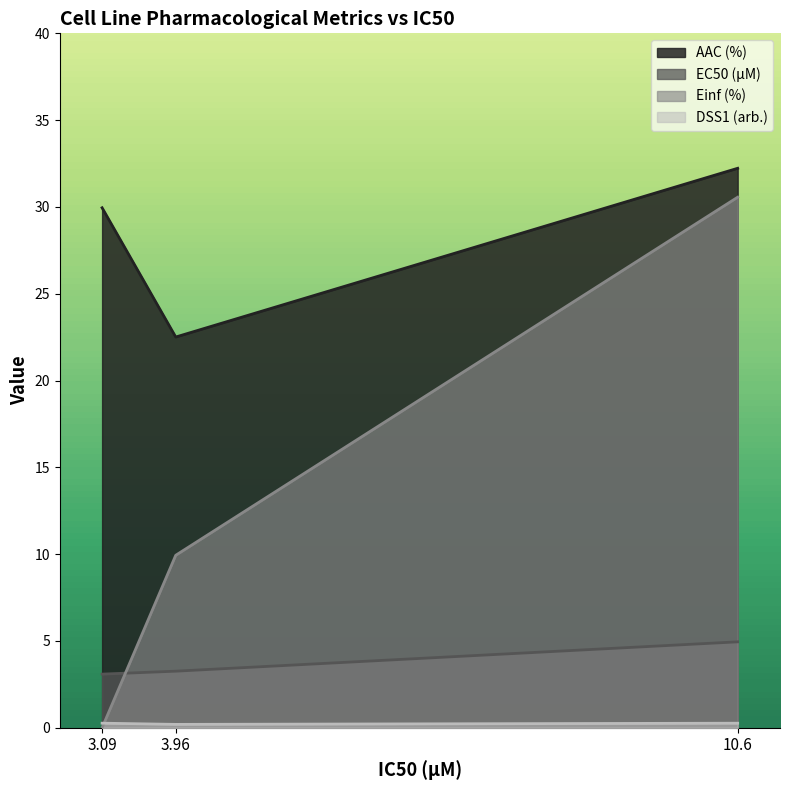

Which series has the largest total across all categories?

AAC (%)